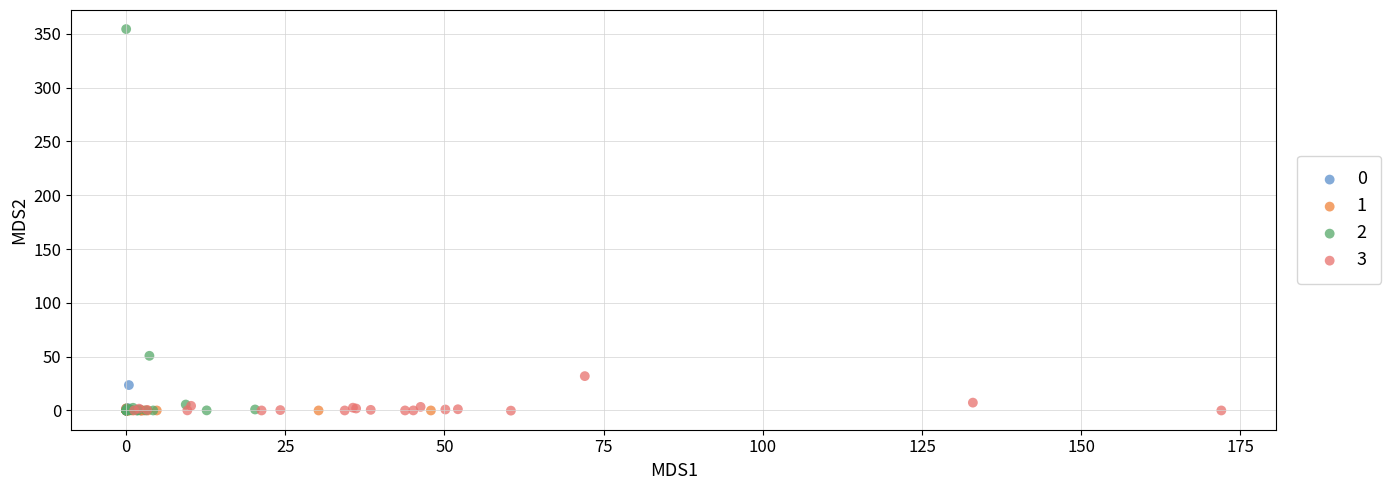

Which series has the largest Y range (max minus min)?

2